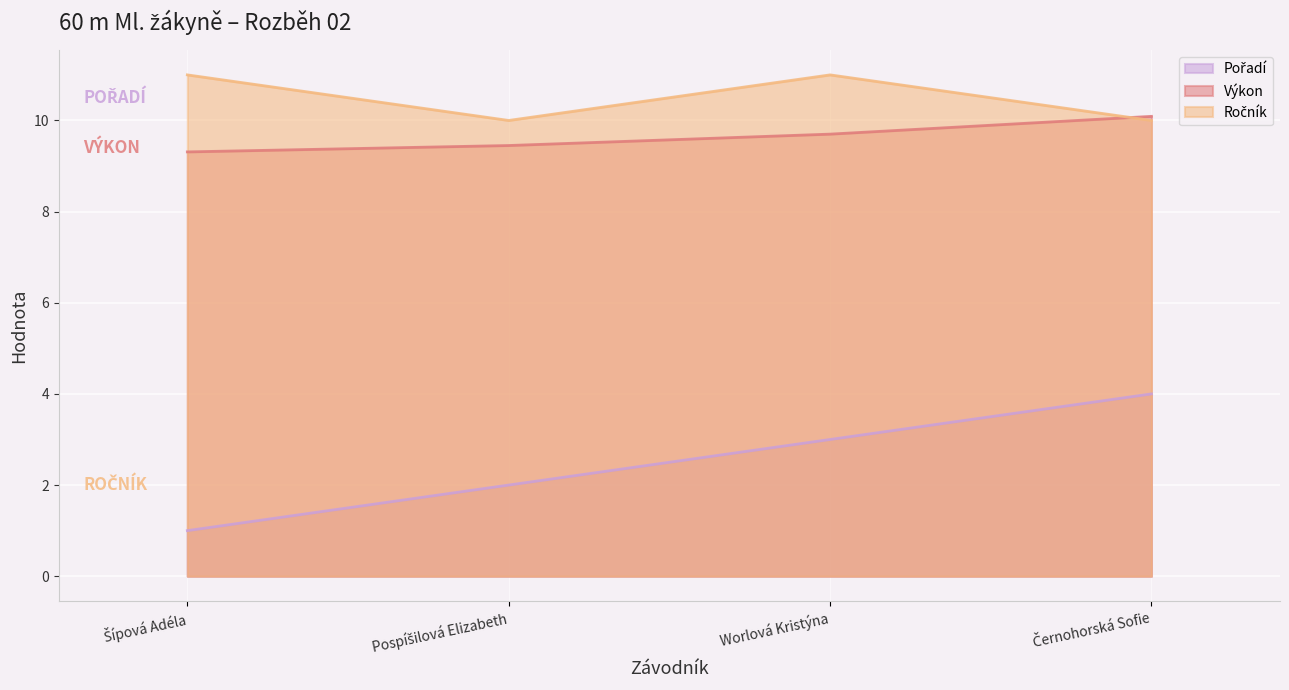

What are all the series names shown in the legend?

Pořadí, Výkon, Ročník